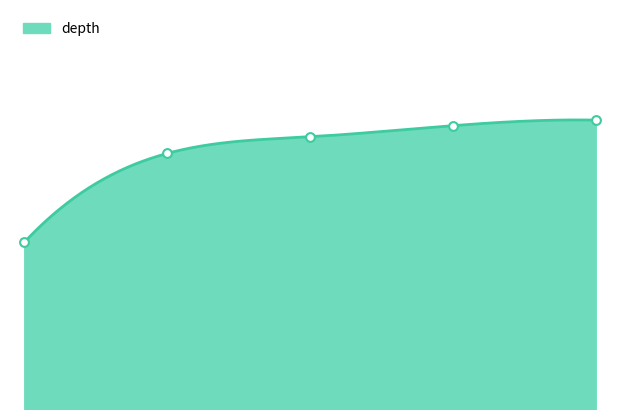

Approximately how many times larger is the value at 1.0 compared to 2.0?

1.0